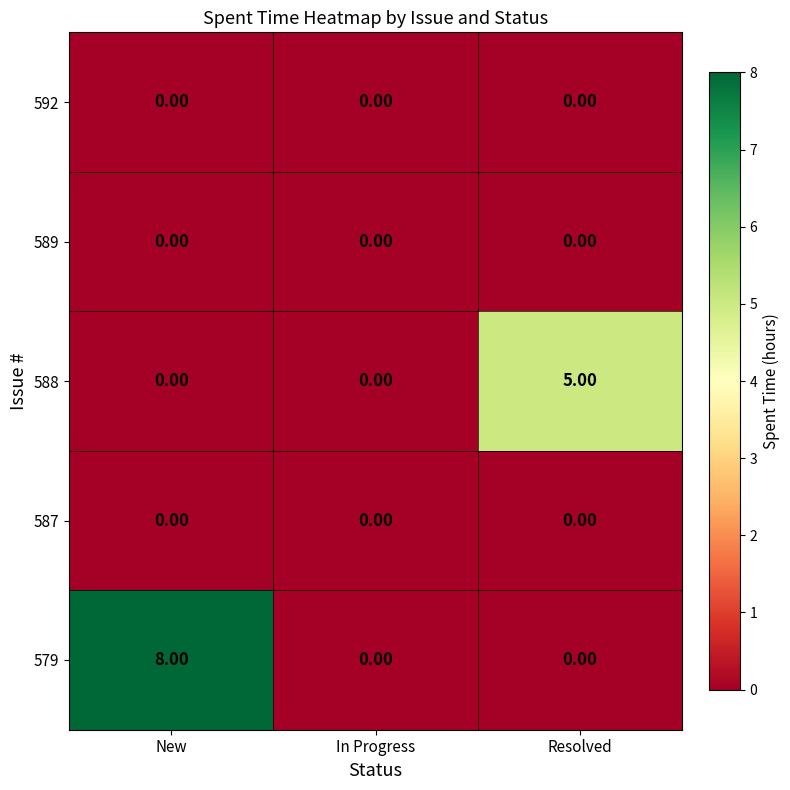

At which category does the chart reach its peak across all series?

New